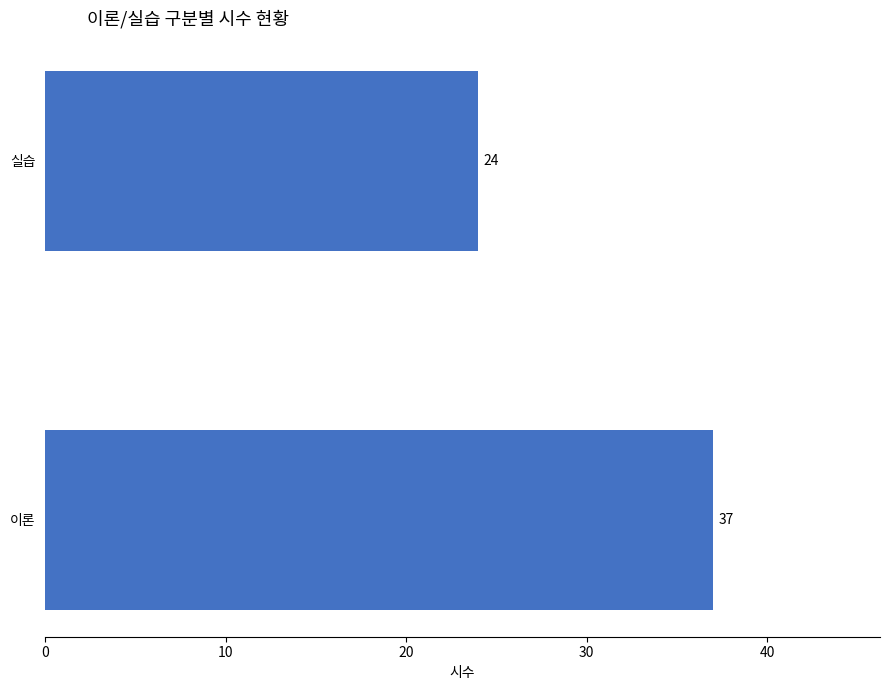

The value at 이론 is 37. True or false?

True